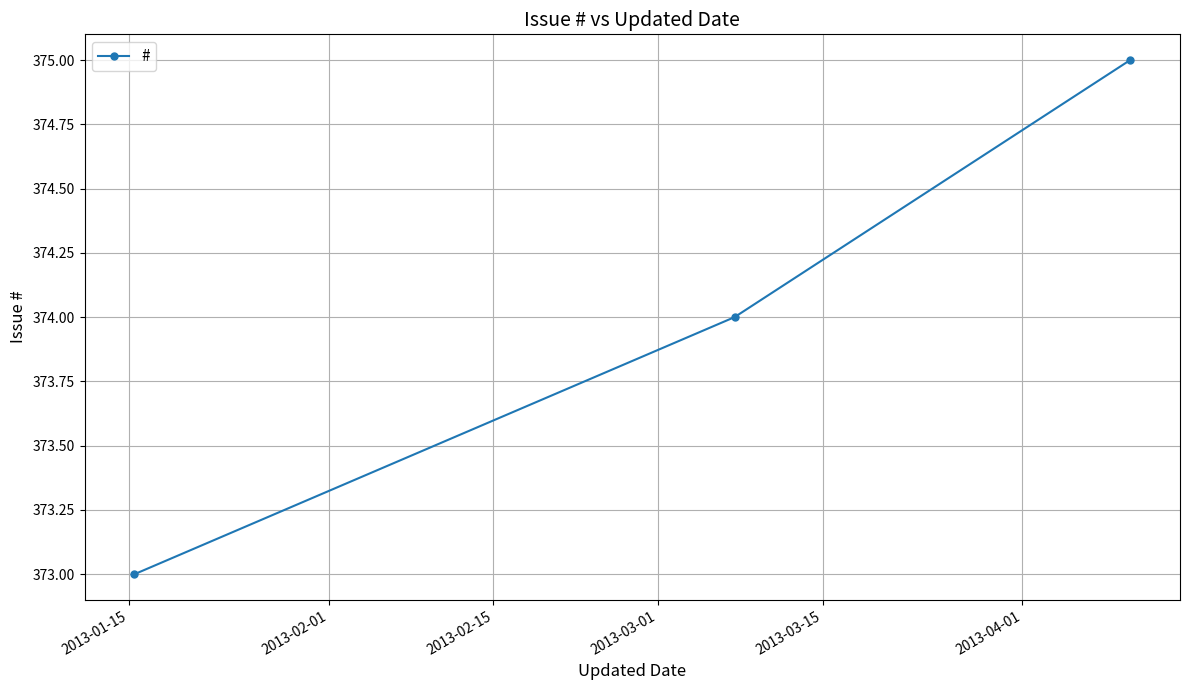

What is the smallest value displayed?

373